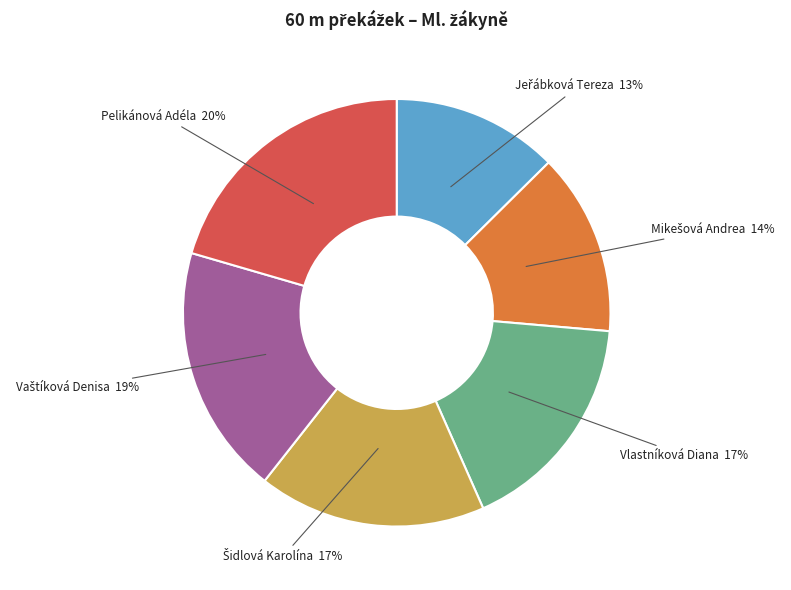

To the nearest percent, what portion does Vlastníková Diana represent?

17%